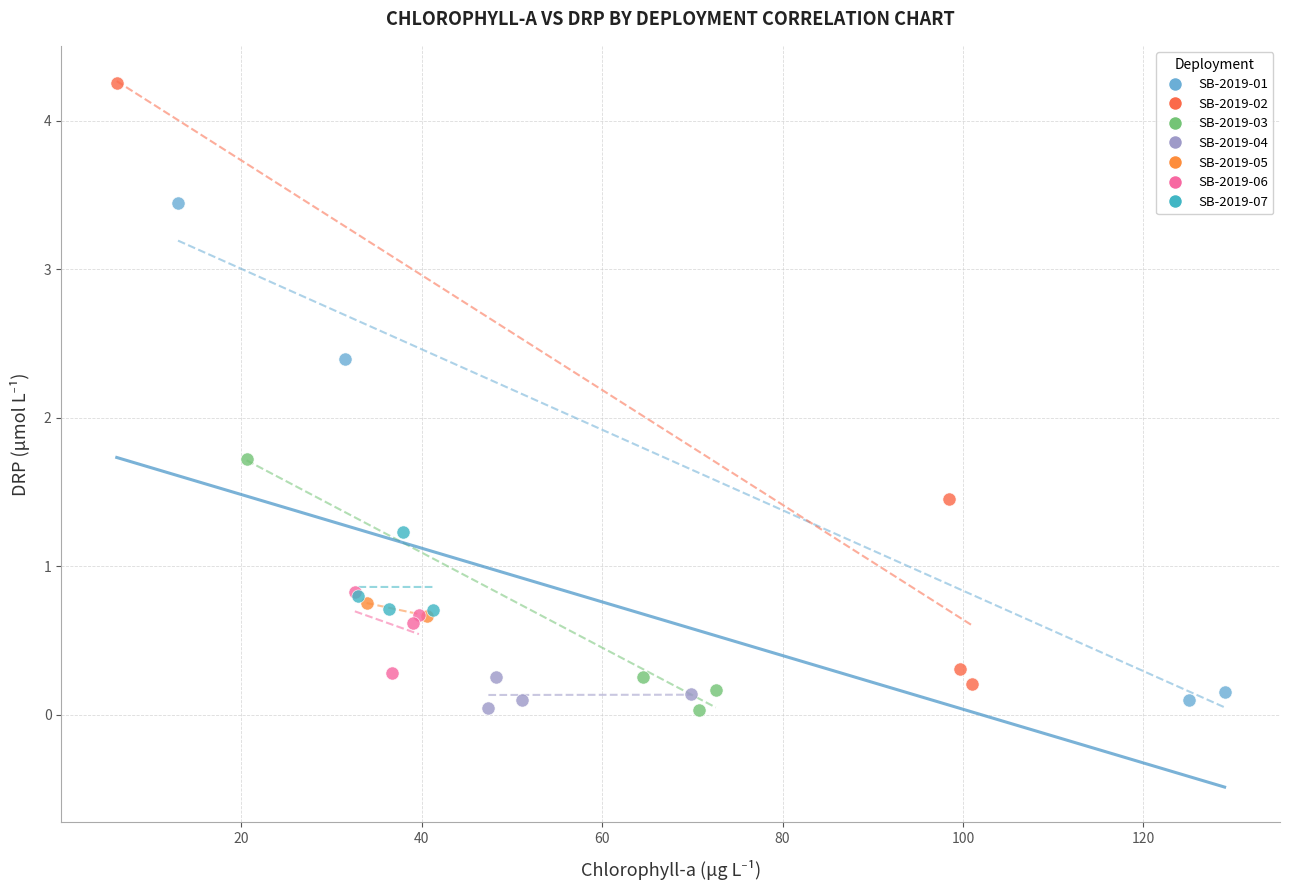

Which series contains the highest Y value?

SB-2019-02